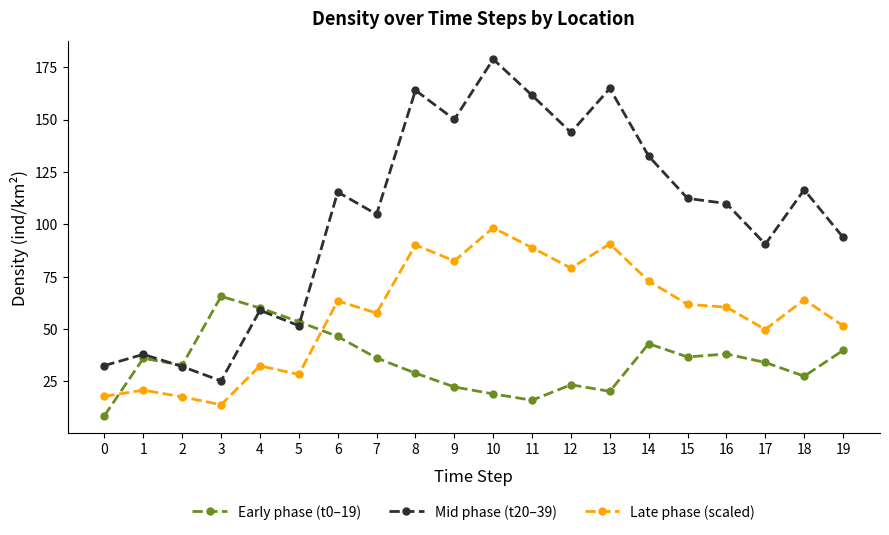

What is the sum of all Early phase (t0–19) values?

689.2